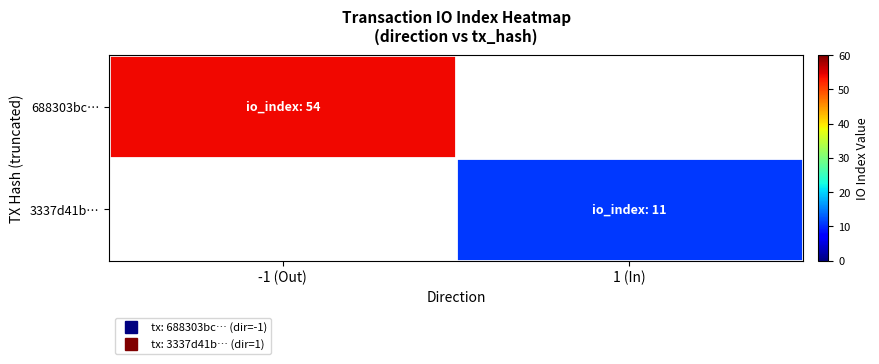

At which label does 688303bc… reach its peak?

-1 (Out)